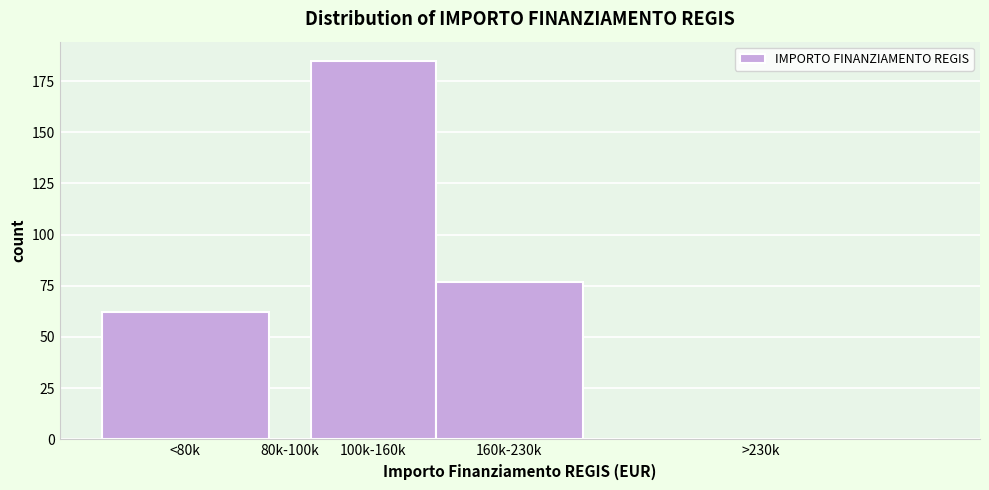

Reading left to right, list all the values displayed in this chart.

<80k=62	80k-100k=0	100k-160k=185	160k-230k=77	>230k=0